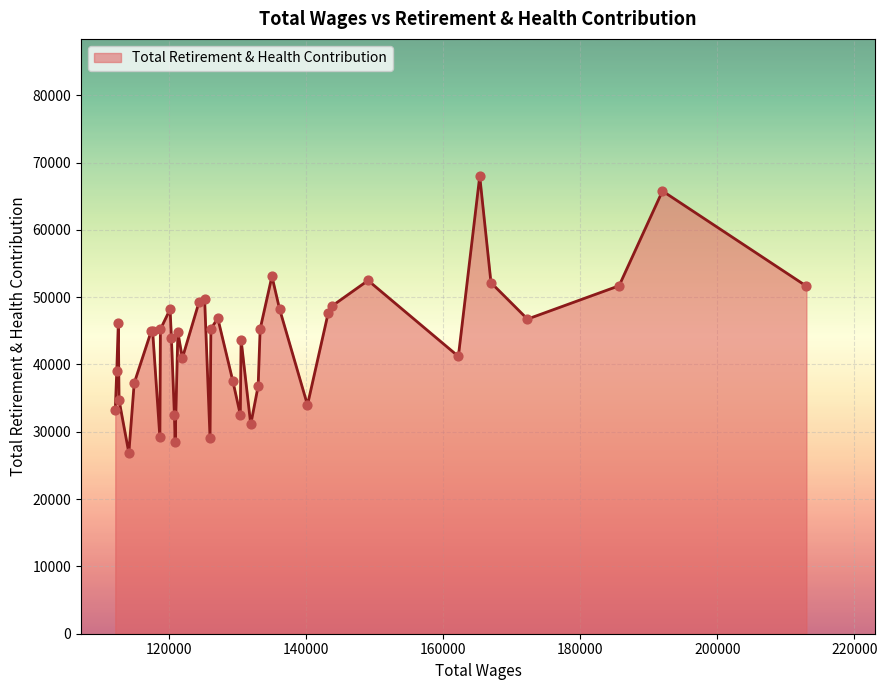

What is the smallest value displayed?

26856